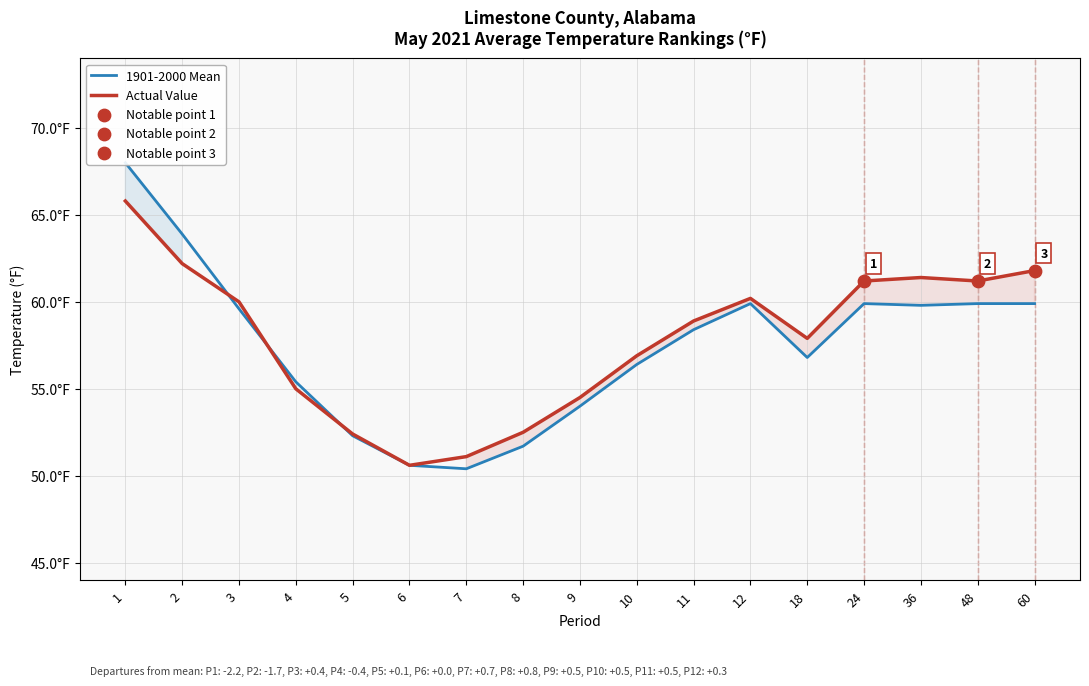

Which series reaches the maximum Y coordinate?

1901-2000 Mean